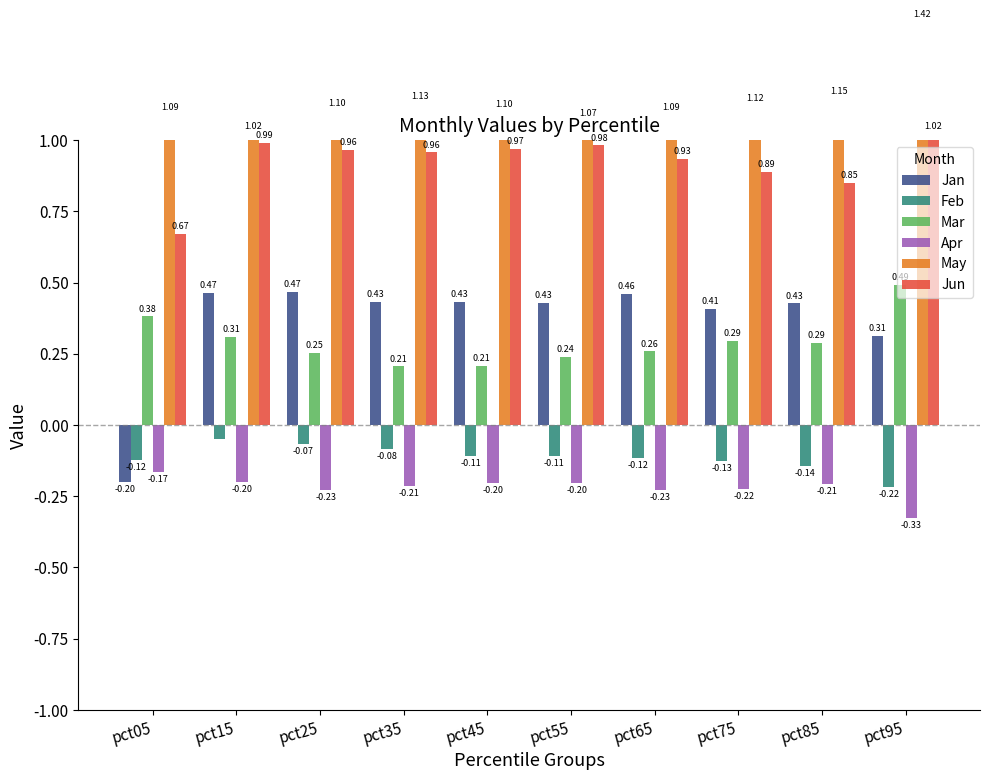

How many groups of bars are there?

10